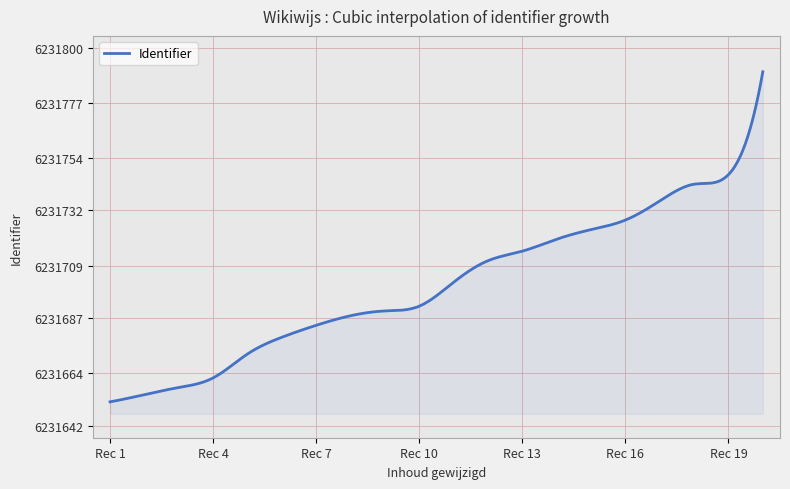

What is the greatest value displayed?

6231790.0